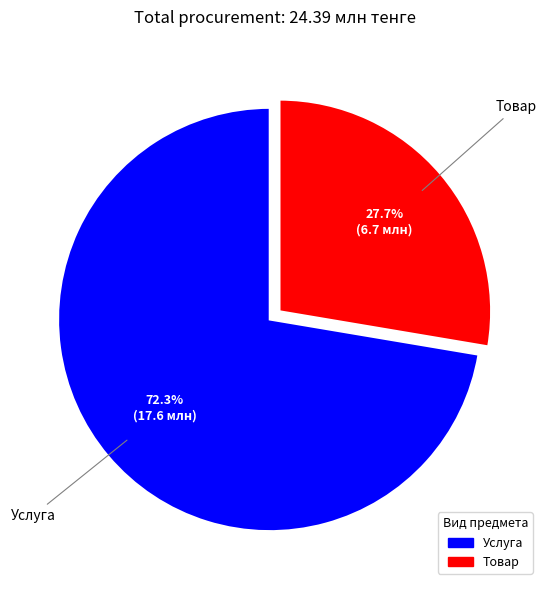

To the nearest percent, what is the average slice percentage?

50%